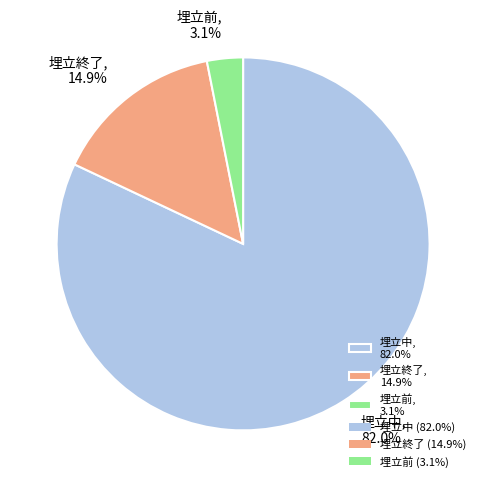

Does 埋立終了, 14.9% account for over 50% of the chart?

No